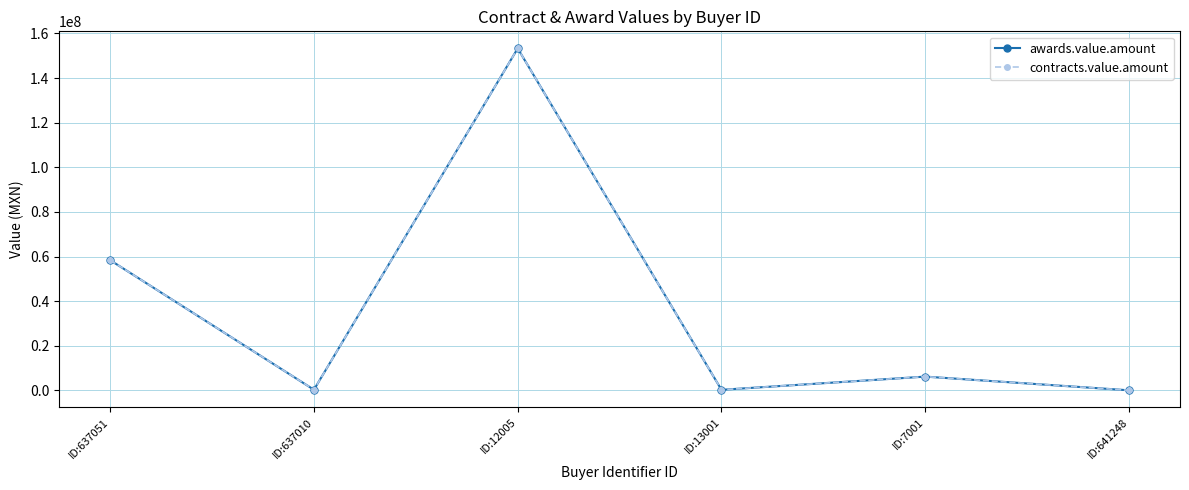

Does the chart have visible grid lines?

Yes